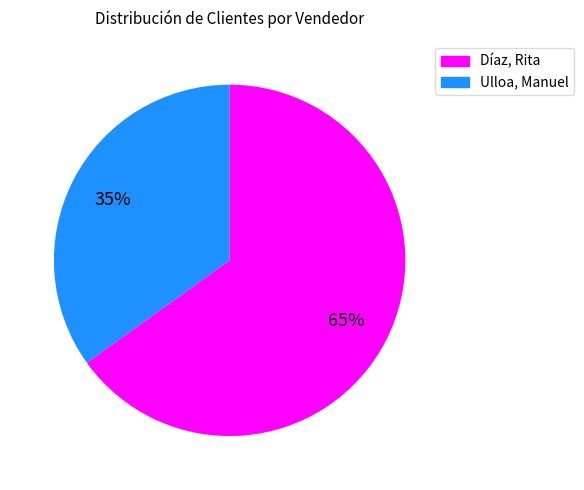

How many segments does this pie chart have?

2